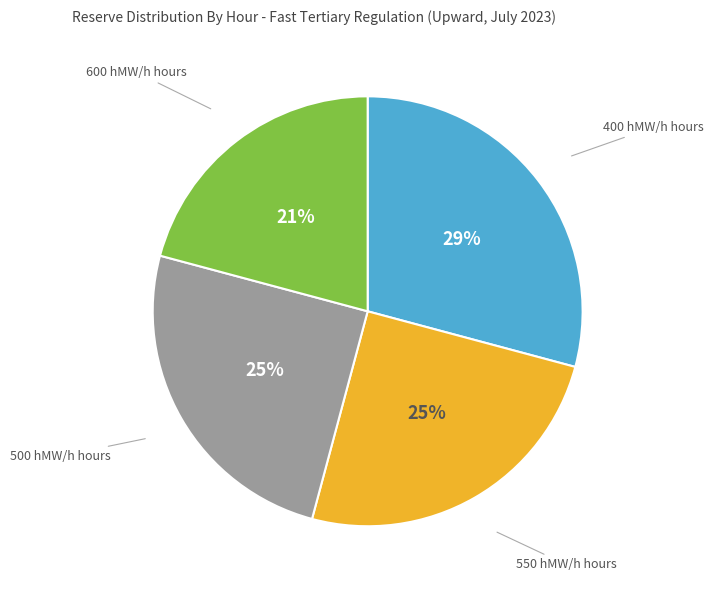

To the nearest percent, what is the average slice percentage?

25%